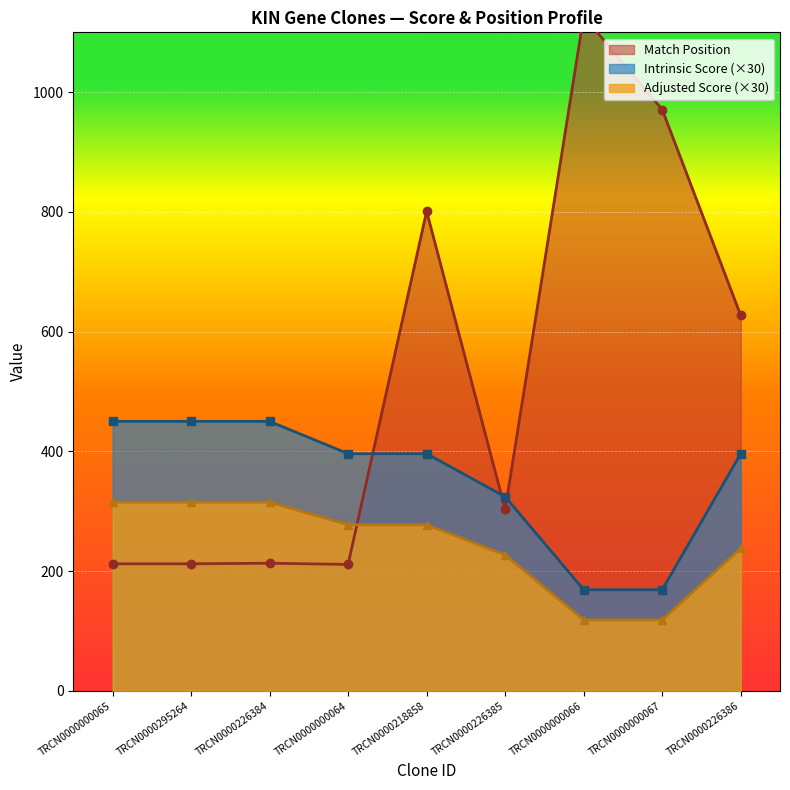

Which series has the largest range (max minus min)?

Match Position